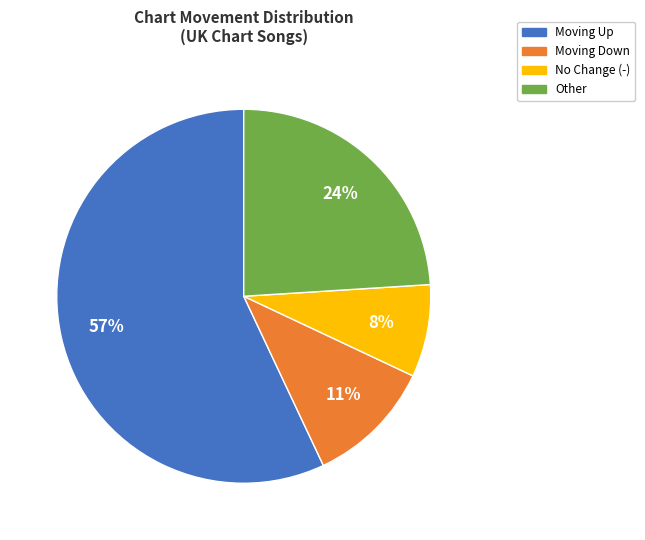

To the nearest percent, what is the average slice percentage?

25%